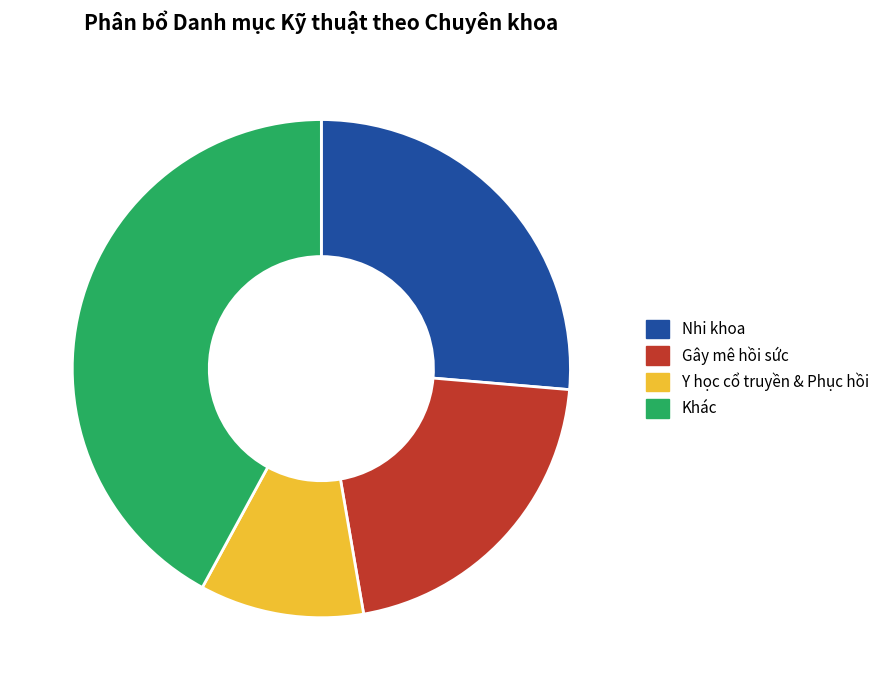

Between Gây mê hồi sức and Y học cổ truyền & Phục hồi, which is larger?

Gây mê hồi sức